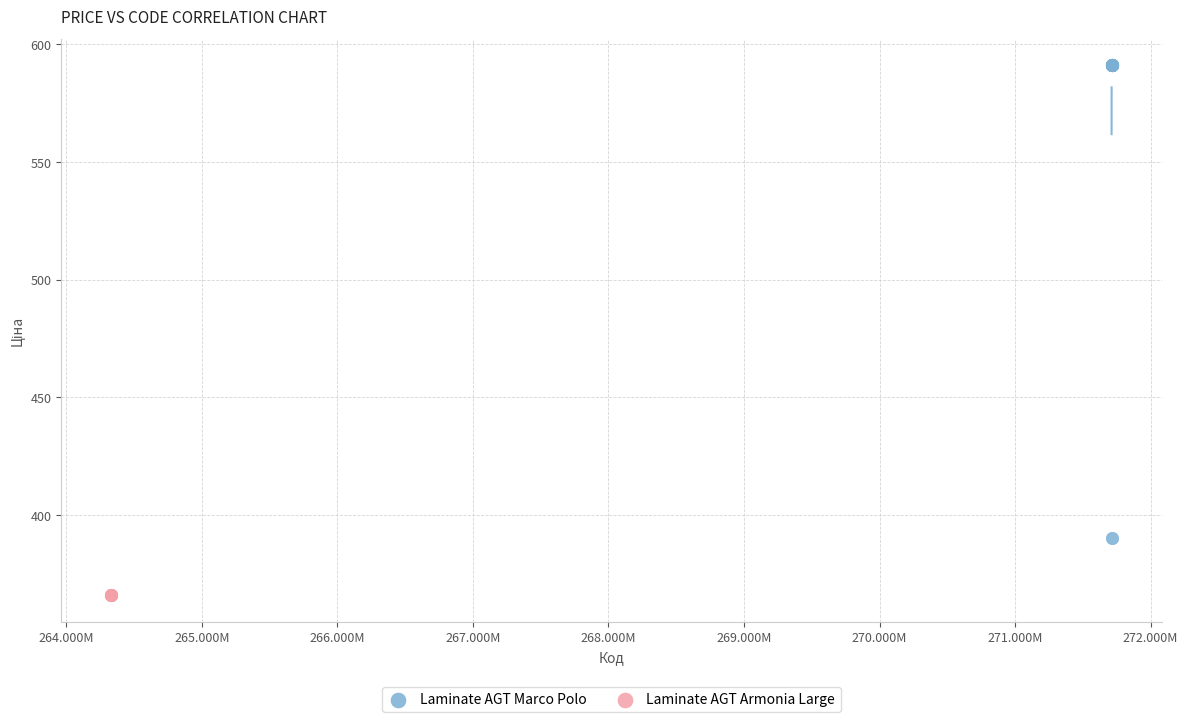

Which series reaches the maximum Y coordinate?

Laminate AGT Marco Polo